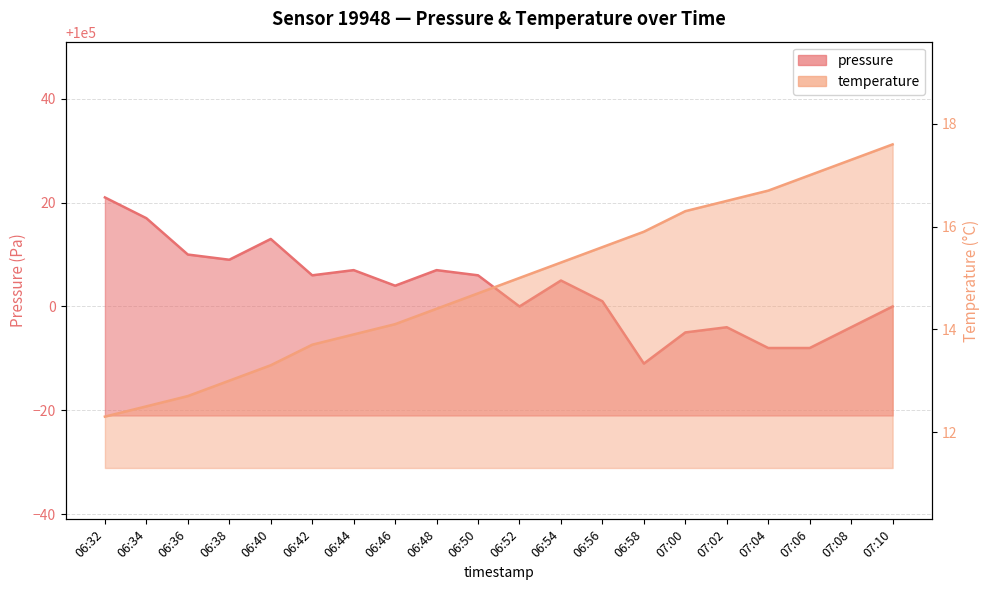

True or false: temperature and pressure intersect in this chart.

False